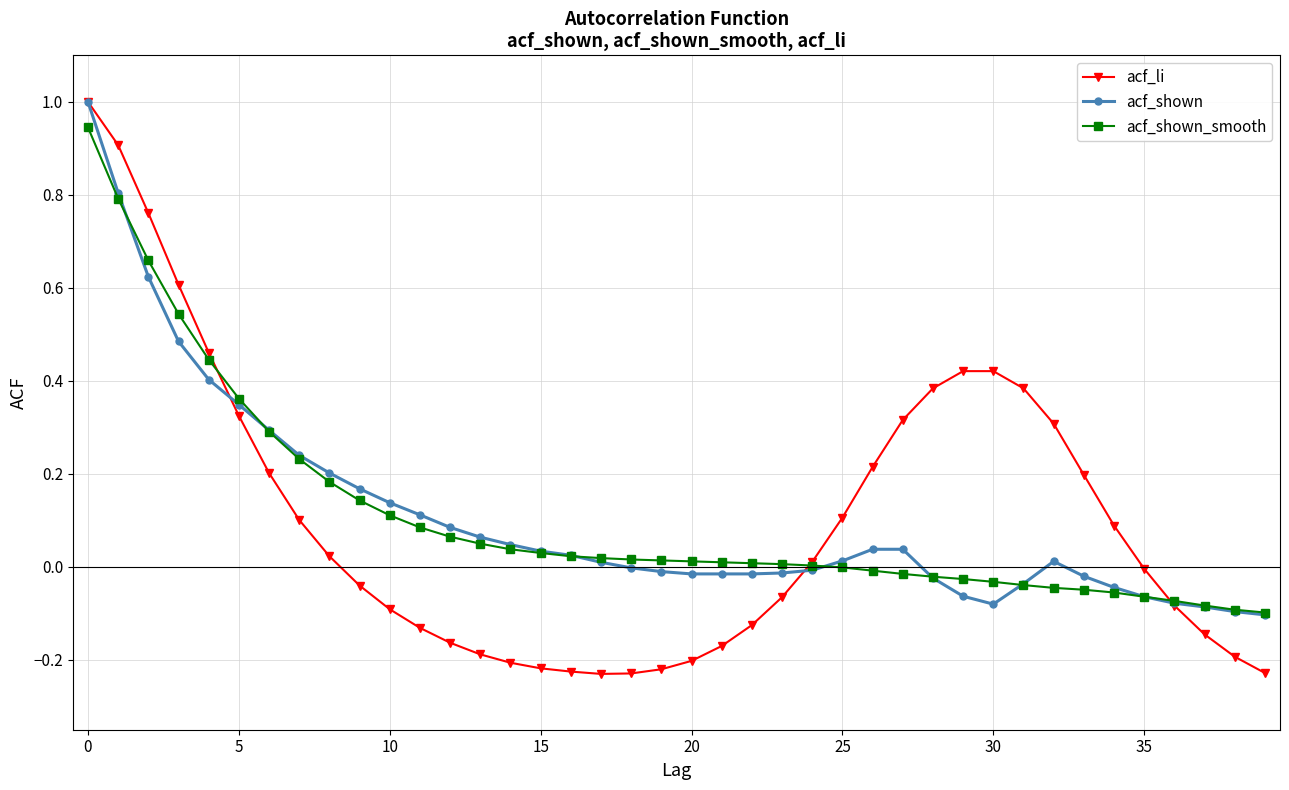

Which series has the widest spread of values?

acf_li